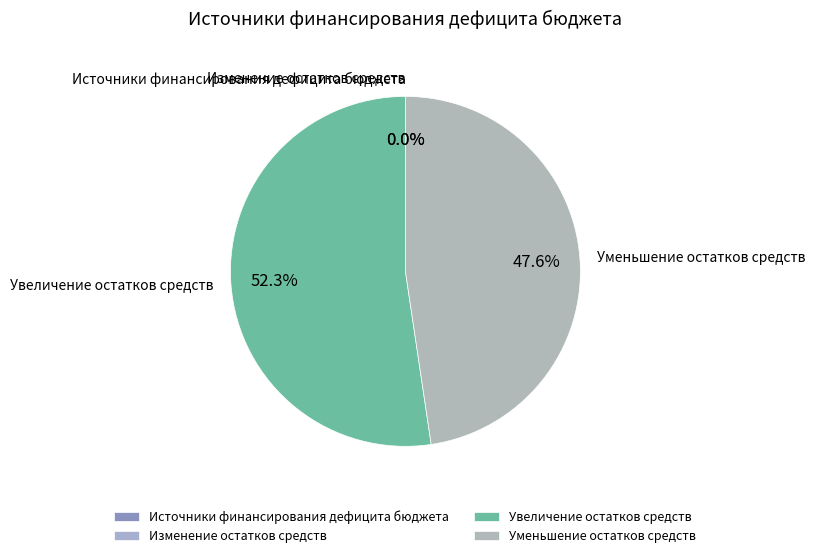

Which has a higher value, Увеличение остатков средств or Уменьшение остатков средств?

Увеличение остатков средств